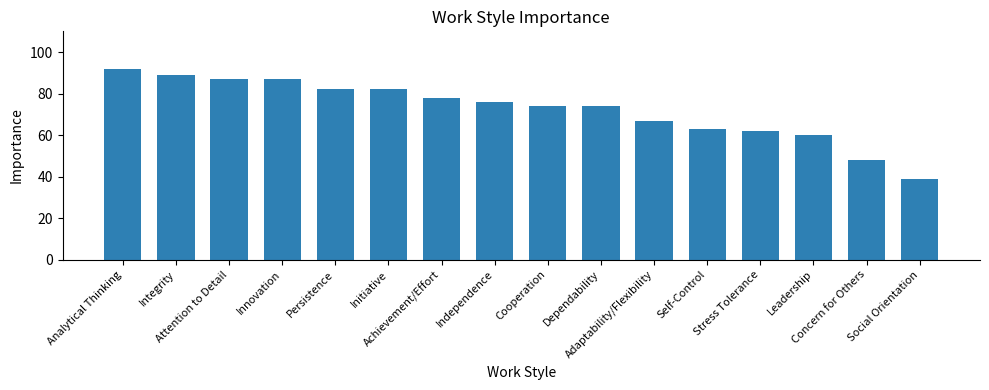

Reading right to left, transcribe all the data shown in this chart.

39	48	60	62	63	67	74	74	76	78	82	82	87	87	89	92